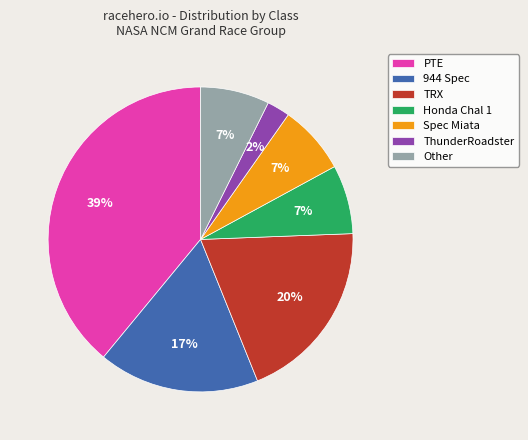

Approximately how many times larger is the value at TRX compared to PTE?

0.5